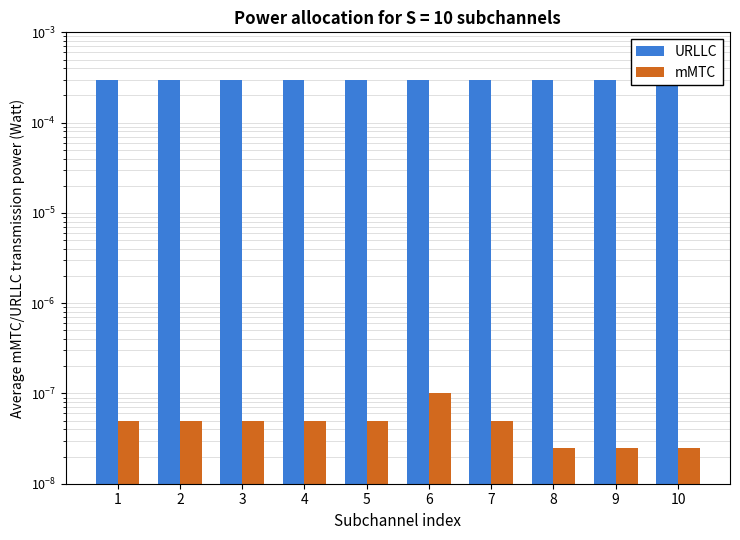

Which series has the largest range (max minus min)?

URLLC